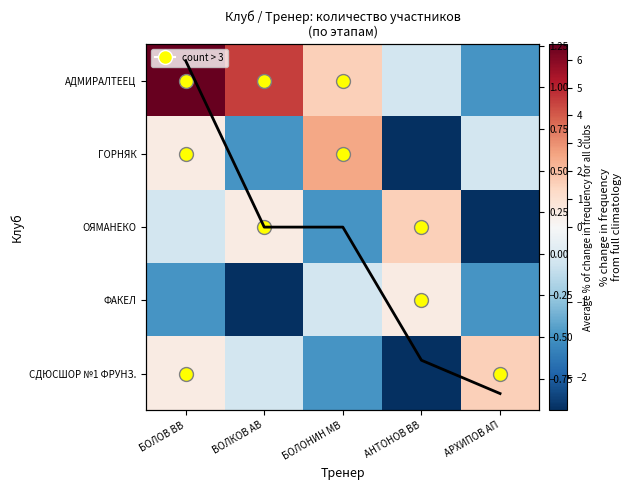

What is the sum of all ОЯМАНЕКО values?

-2.2